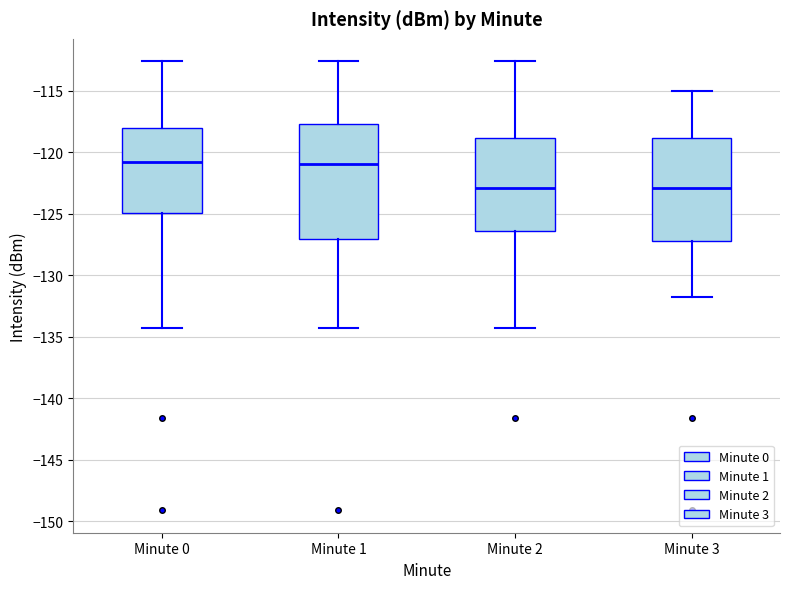

Reading left to right, transcribe this box plot: for each box, give where its median line is, the range the box spans, and where its two whiskers end, as read against the y-axis. The values are not printed on the chart, so give them approximately, as read against the axis.

Minute 0: median -121.0, box -125.0 to -118.0, whiskers -134.5 to -112.5
Minute 1: median -121.0, box -127.0 to -117.5, whiskers -134.5 to -112.5
Minute 2: median -123.0, box -126.5 to -119.0, whiskers -134.5 to -112.5
Minute 3: median -123.0, box -127.0 to -119.0, whiskers -132.0 to -115.0